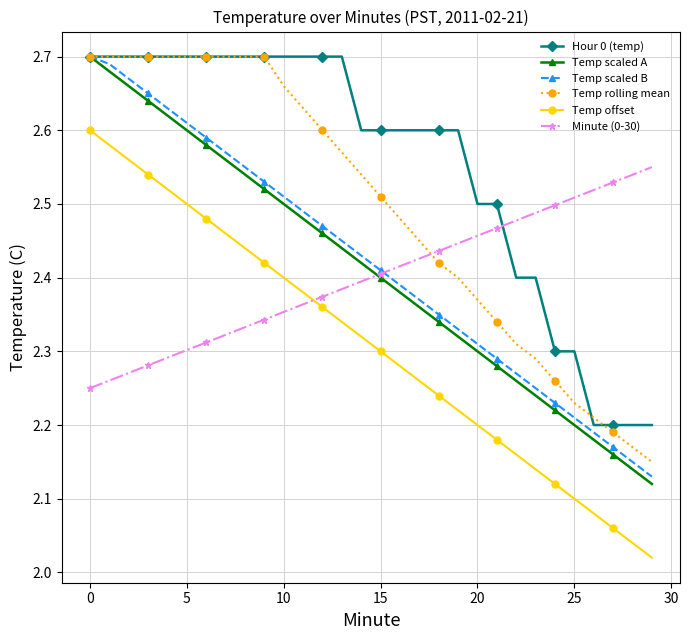

True or false: Temp offset and Temp rolling mean cross at least once.

False